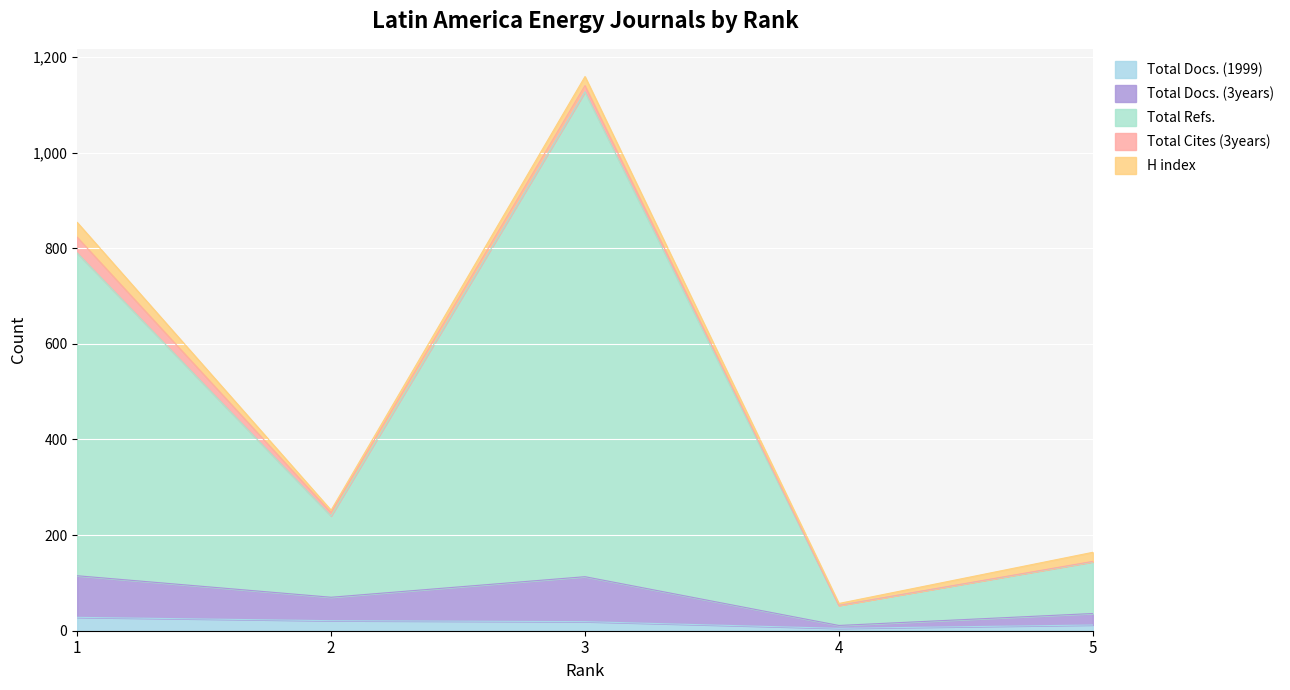

At which category is the sum across all series the highest?

3